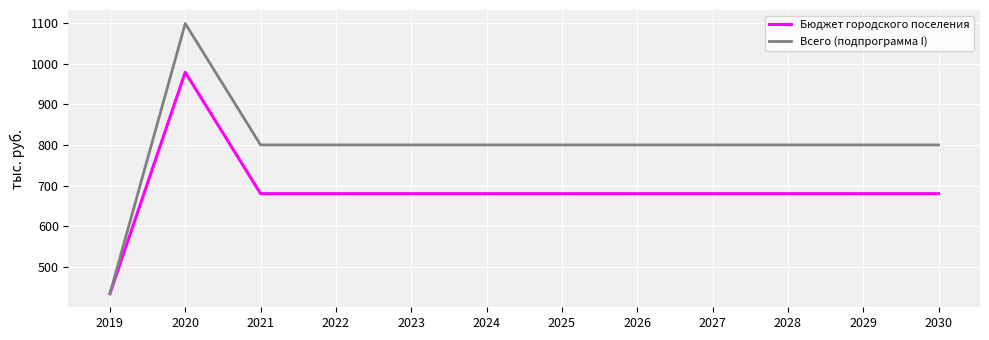

What is the minimum value for Всего (подпрограмма I)?

433.5